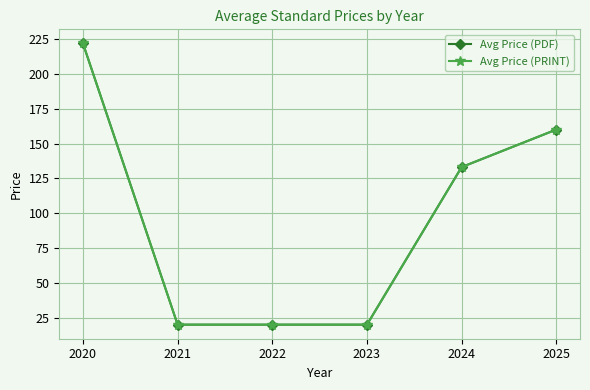

Between 2020 and 2024, which series saw the biggest shift?

Avg Price (PDF)